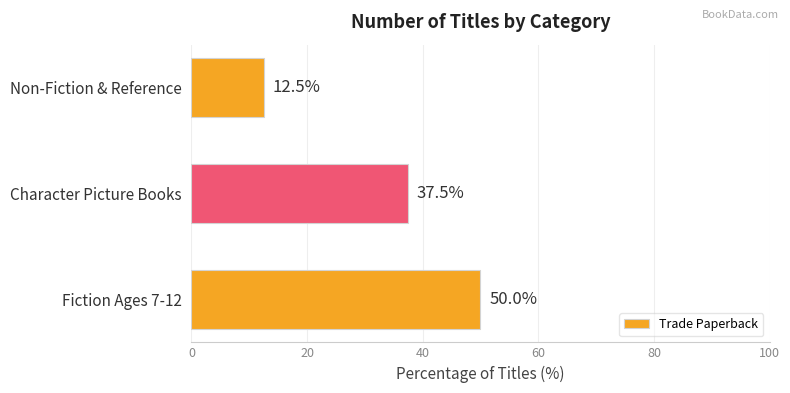

The value at Non-Fiction & Reference is 19.3. True or false?

False